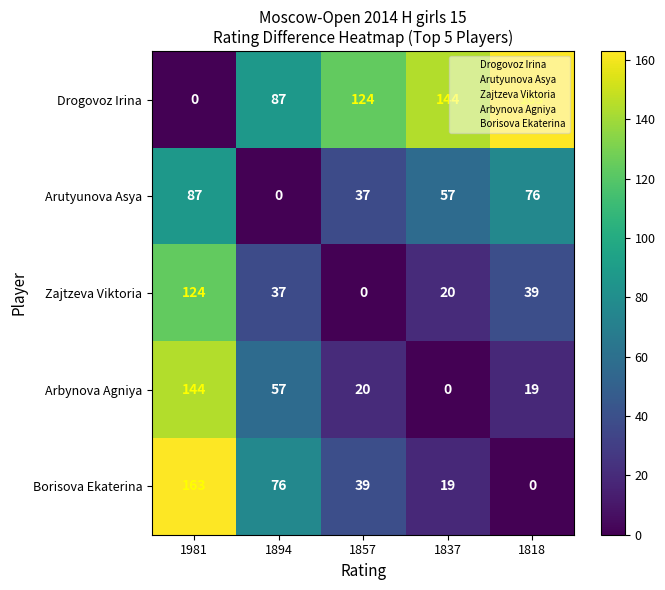

The value of Zajtzeva Viktoria at 1818 is 39. True or false?

True